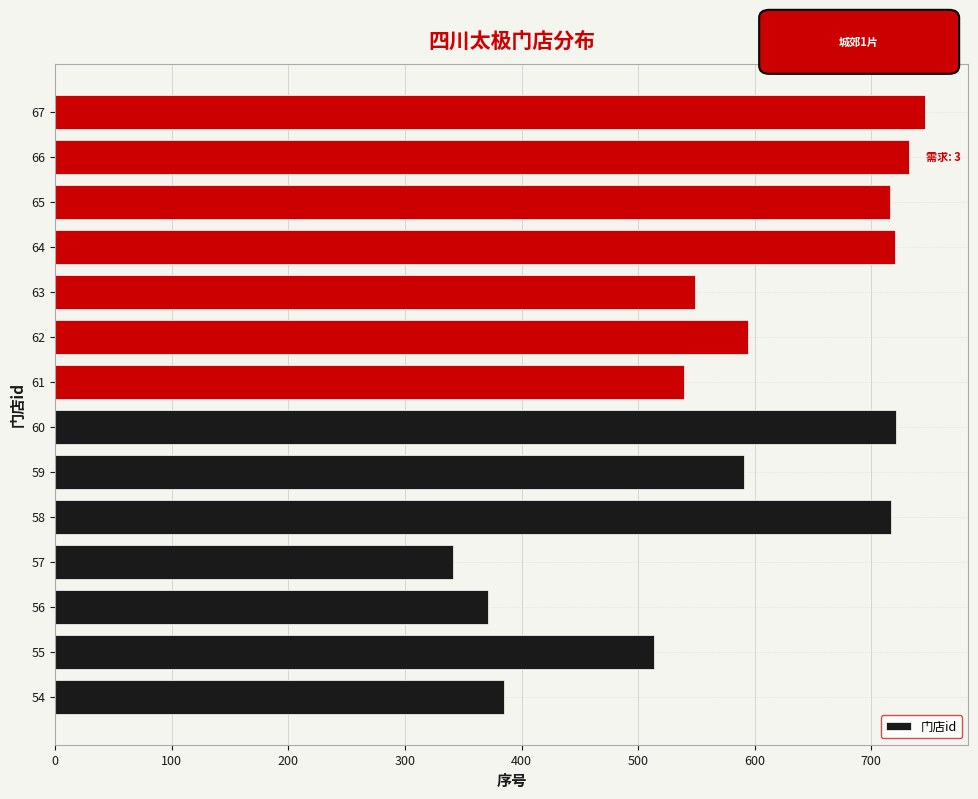

The chart shows a value of 978 at 64. True or false?

False